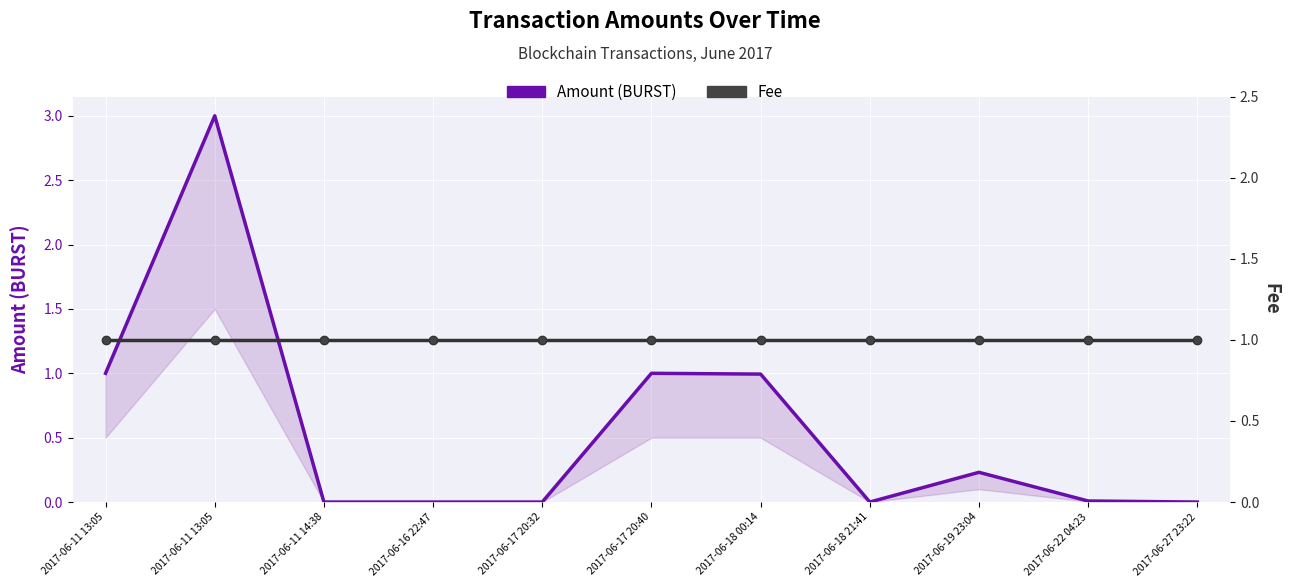

Which series changed the most between 2017-06-17 20:32 and 2017-06-19 23:04?

Amount (BURST)